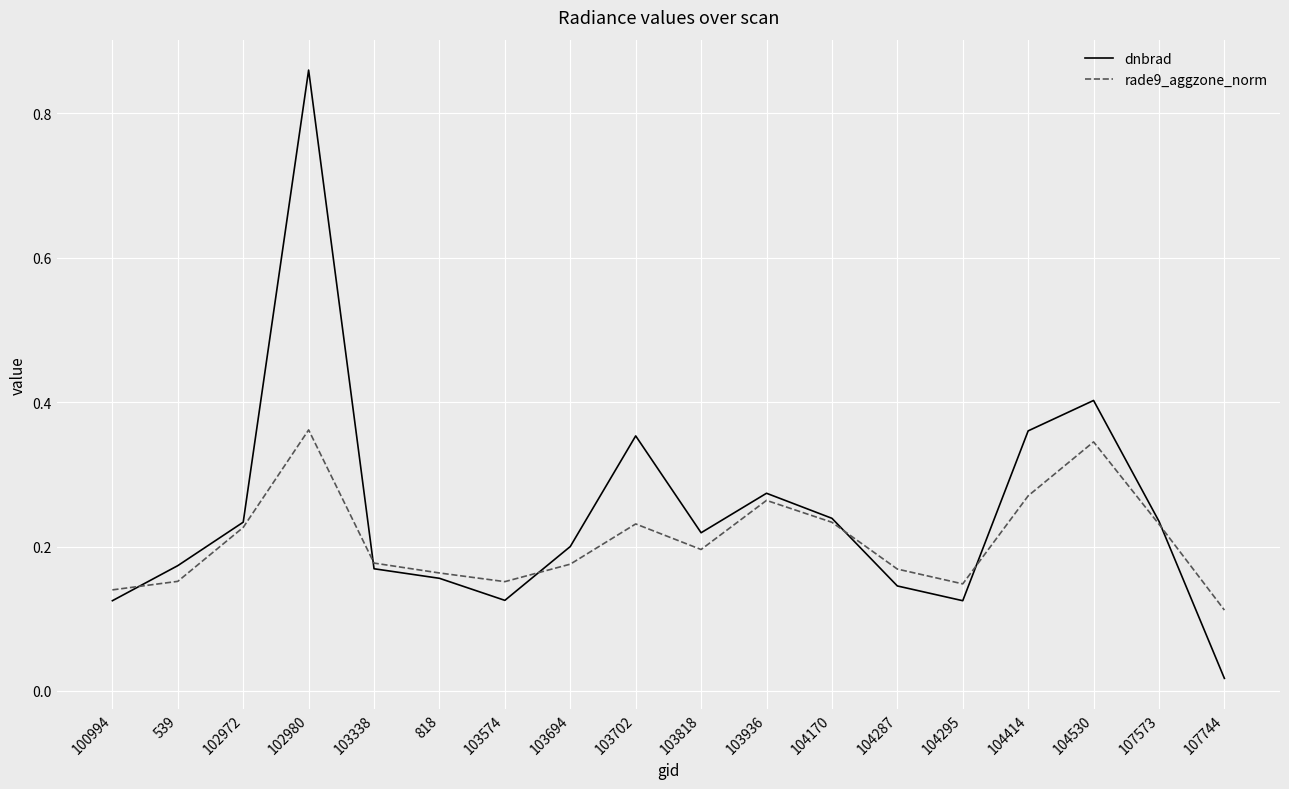

Which category has the highest value across all series?

102980